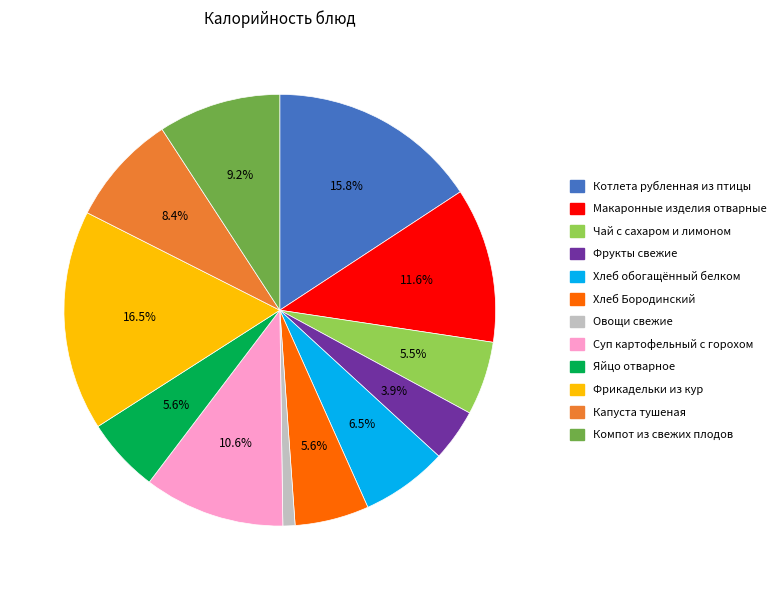

Which slice is the largest?

Фрикадельки из кур